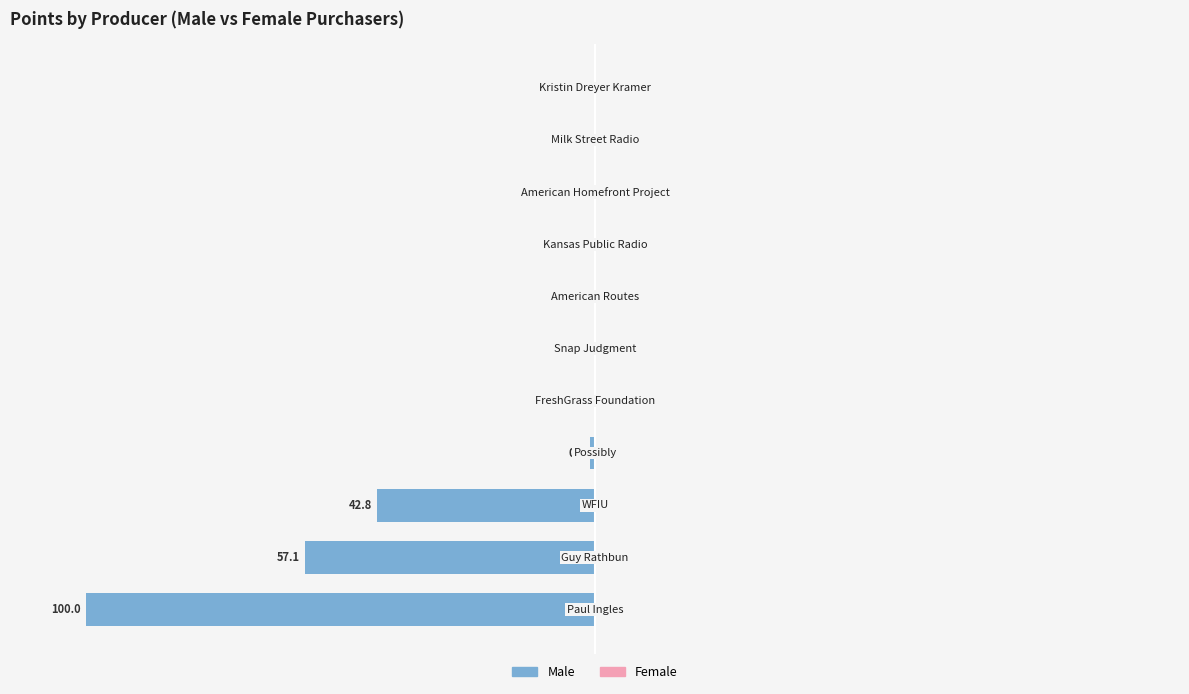

How many bars are there in total?

22